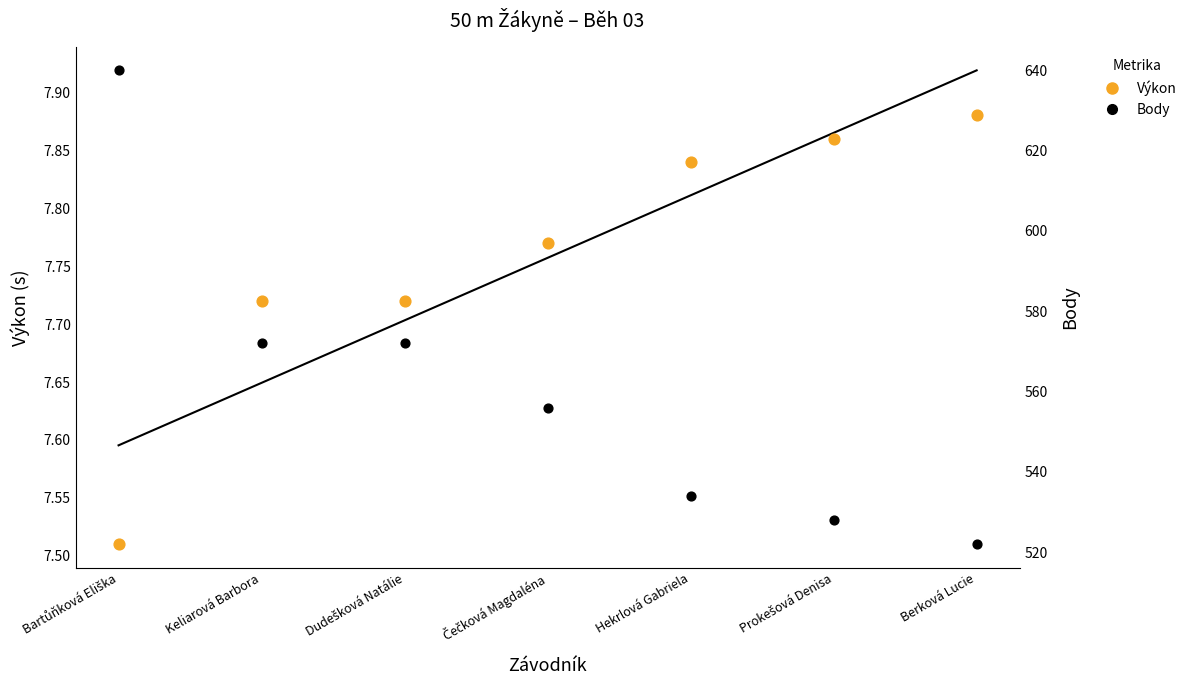

Is the value of Body at Čečková Magdaléna greater than the value of Výkon at Prokešová Denisa?

Yes